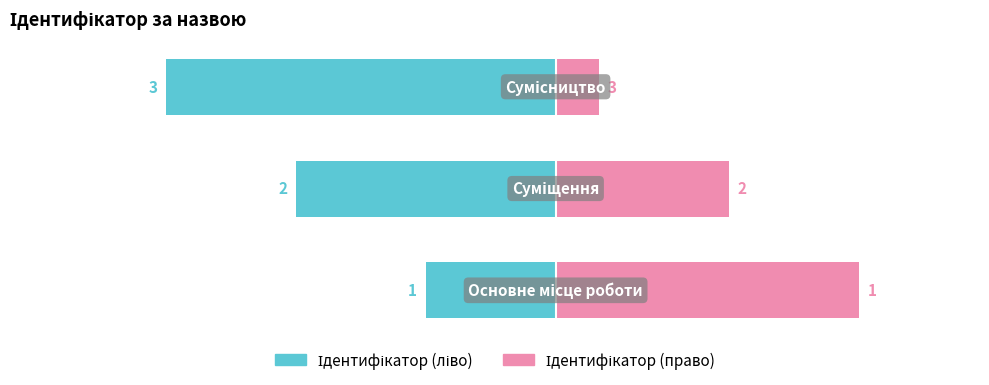

Which series has the largest total across all categories?

Ідентифікатор (право)